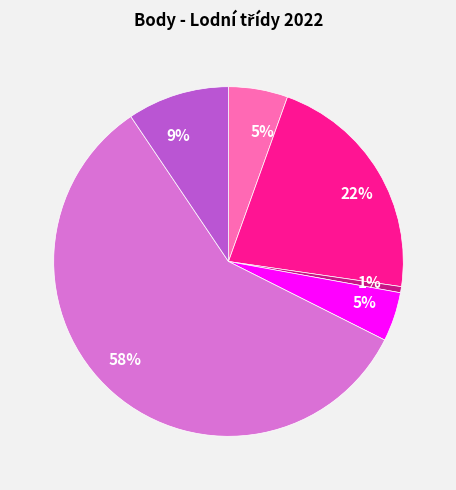

To the nearest percent, what is the average slice percentage?

17%